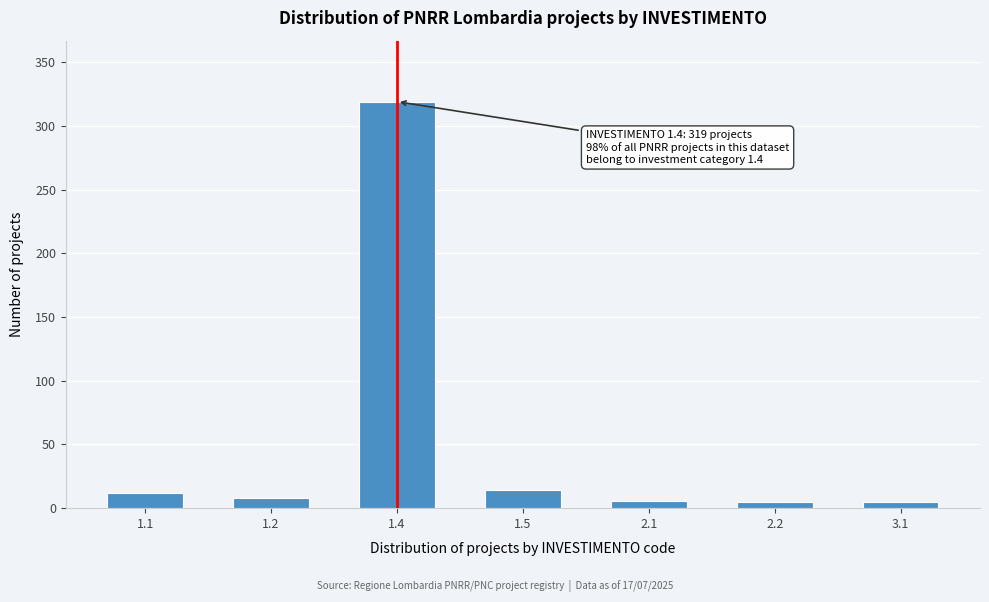

Which has a higher value, 1.5 or 1.4?

1.4